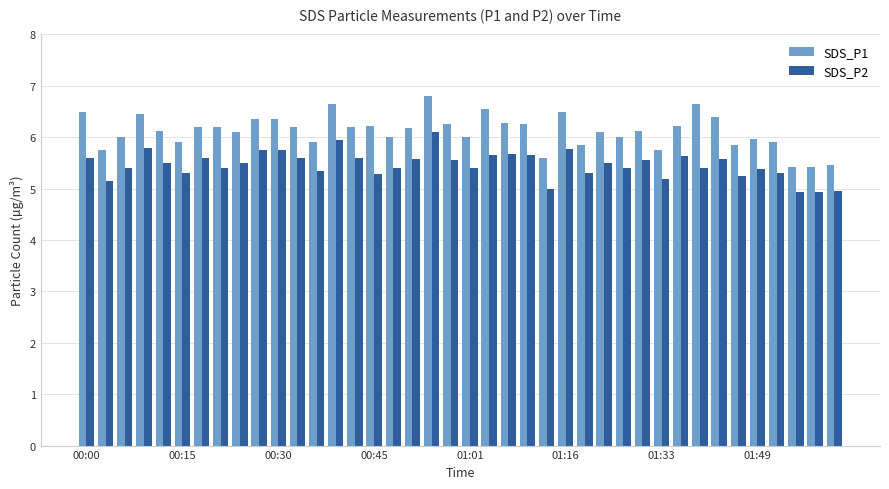

Which series has the largest total across all categories?

SDS_P1